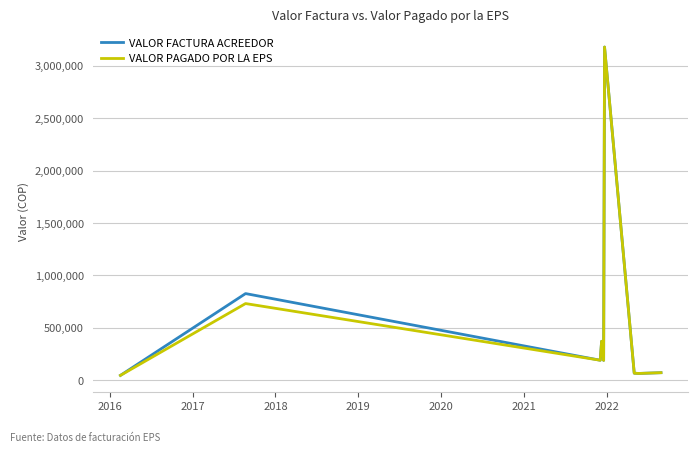

True or false: VALOR FACTURA ACREEDOR and VALOR PAGADO POR LA EPS intersect in this chart.

False